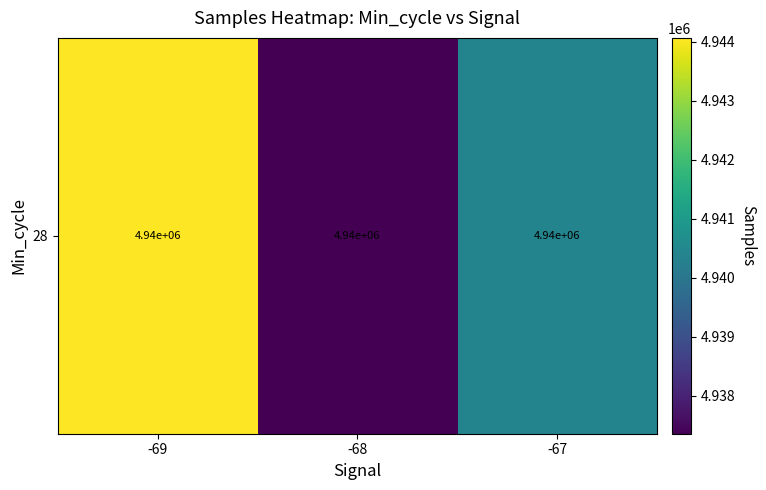

Rank the categories by value from lowest to highest.

-68, -67, -69